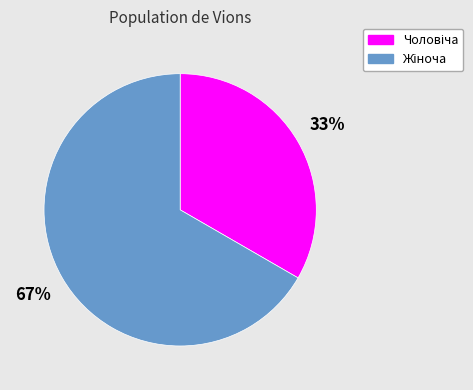

Is there a majority slice in this chart?

Yes